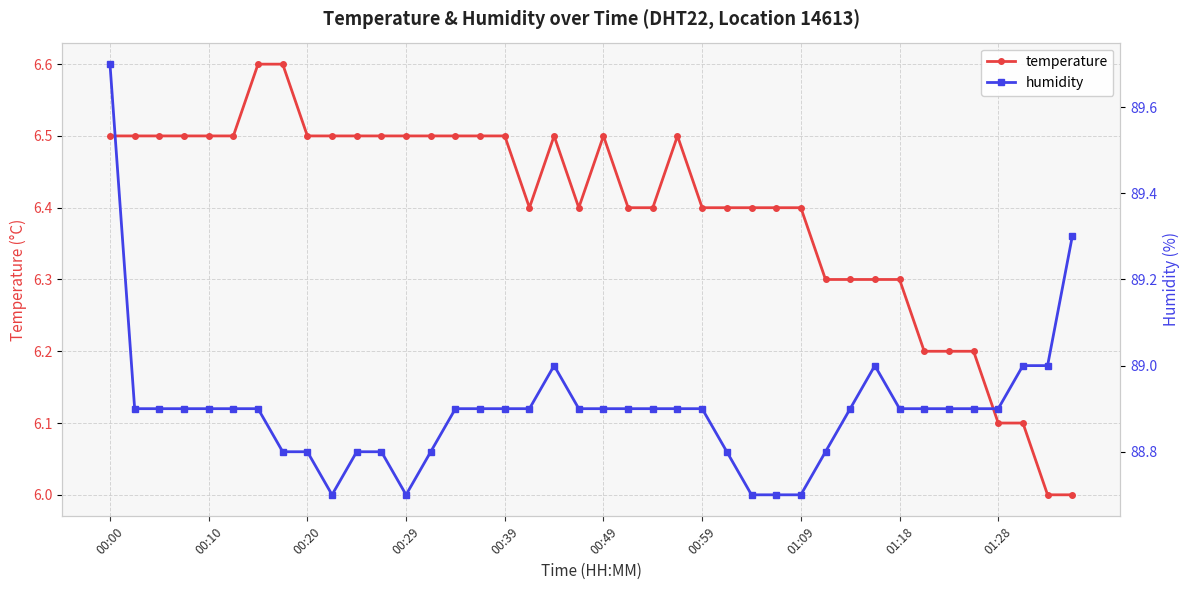

At which label is temperature closest to 6?

38